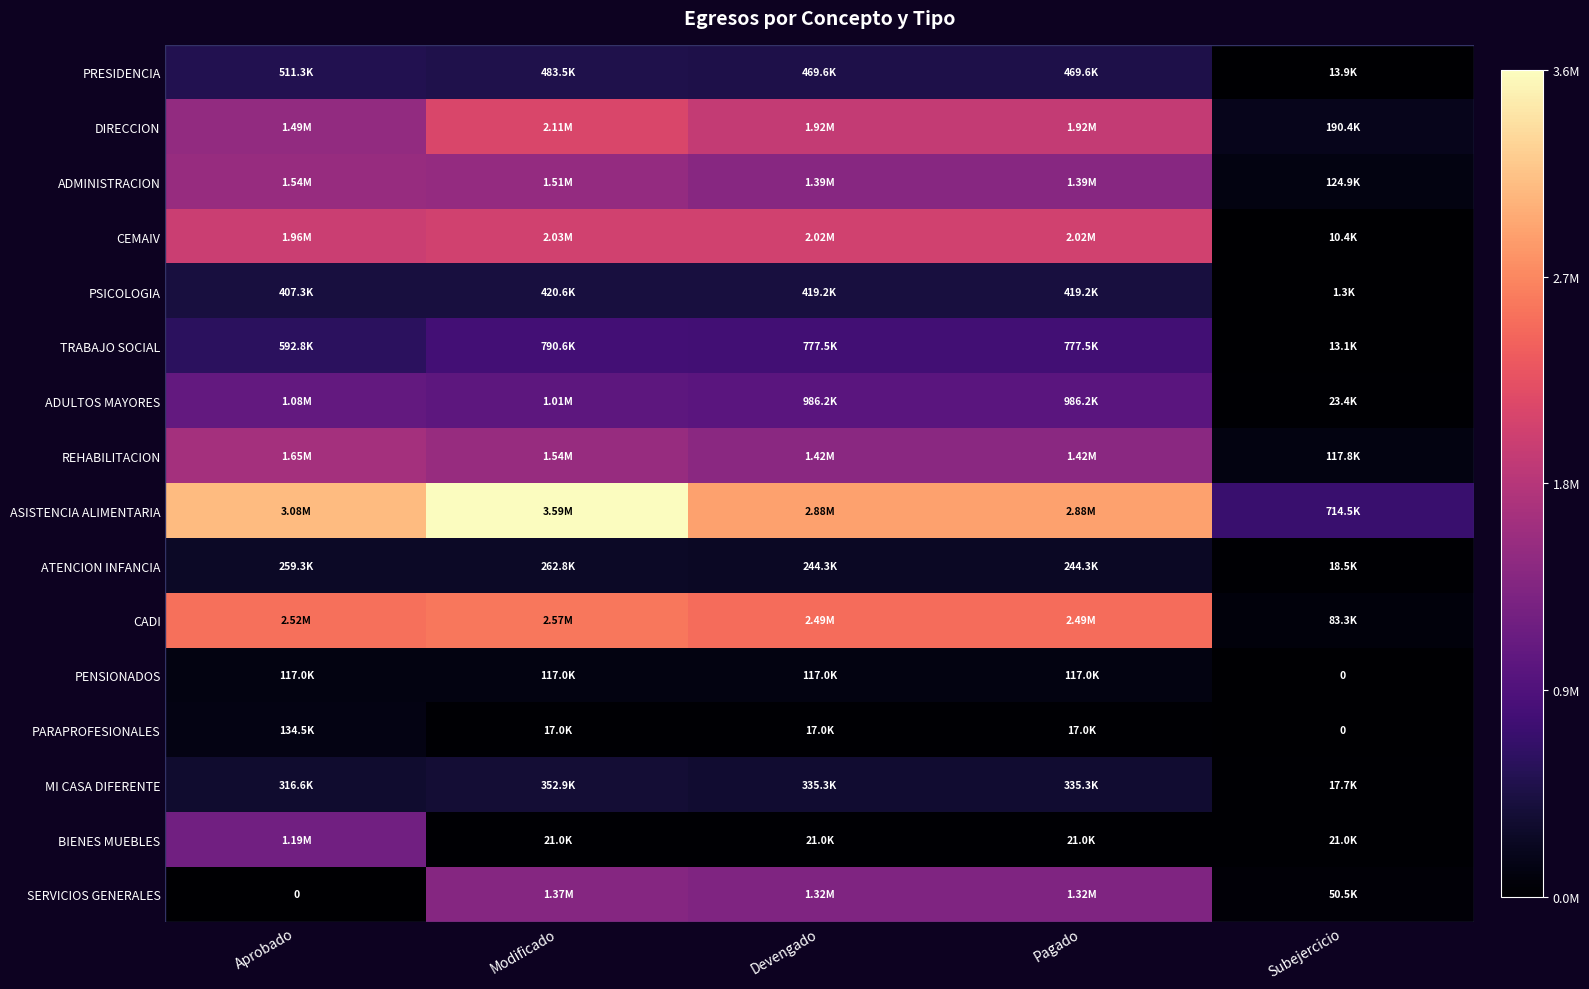

The ASISTENCIA ALIMENTARIA series shows 714472.7 at Subejercicio. True or false?

True